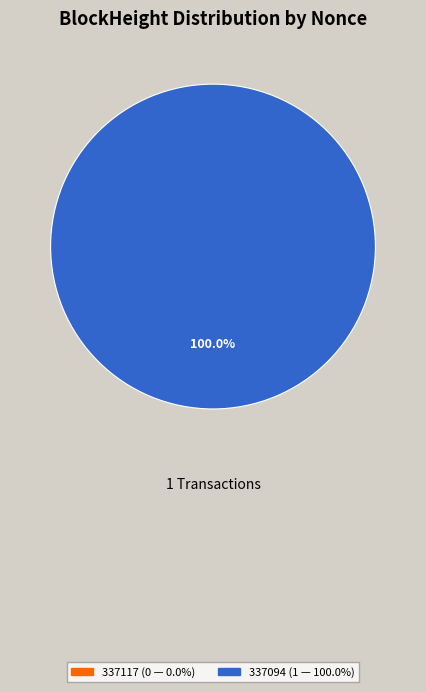

To the nearest percent, what is the difference between the 337117 and 337094 slice percentages?

100%